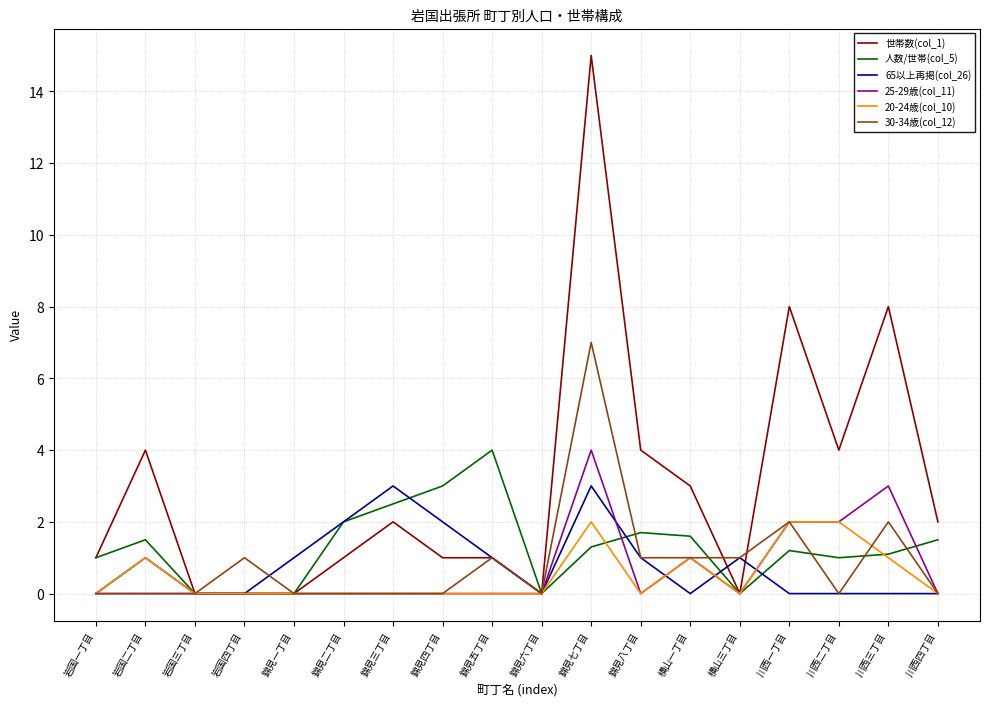

What is the sum of all 25-29歳(col_11) values?

12.0